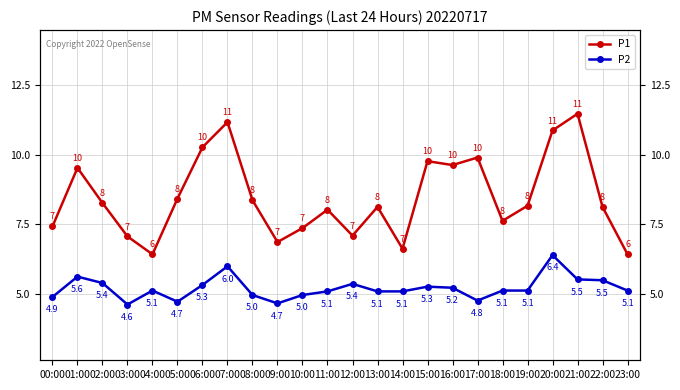

How many series are shown in this chart?

2